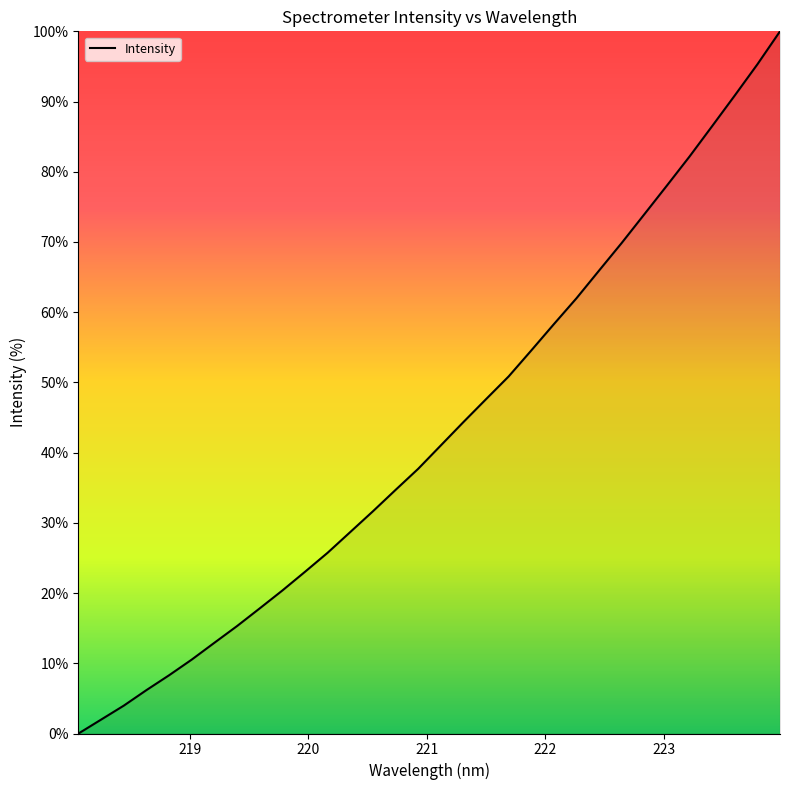

Does the chart have visible grid lines?

No